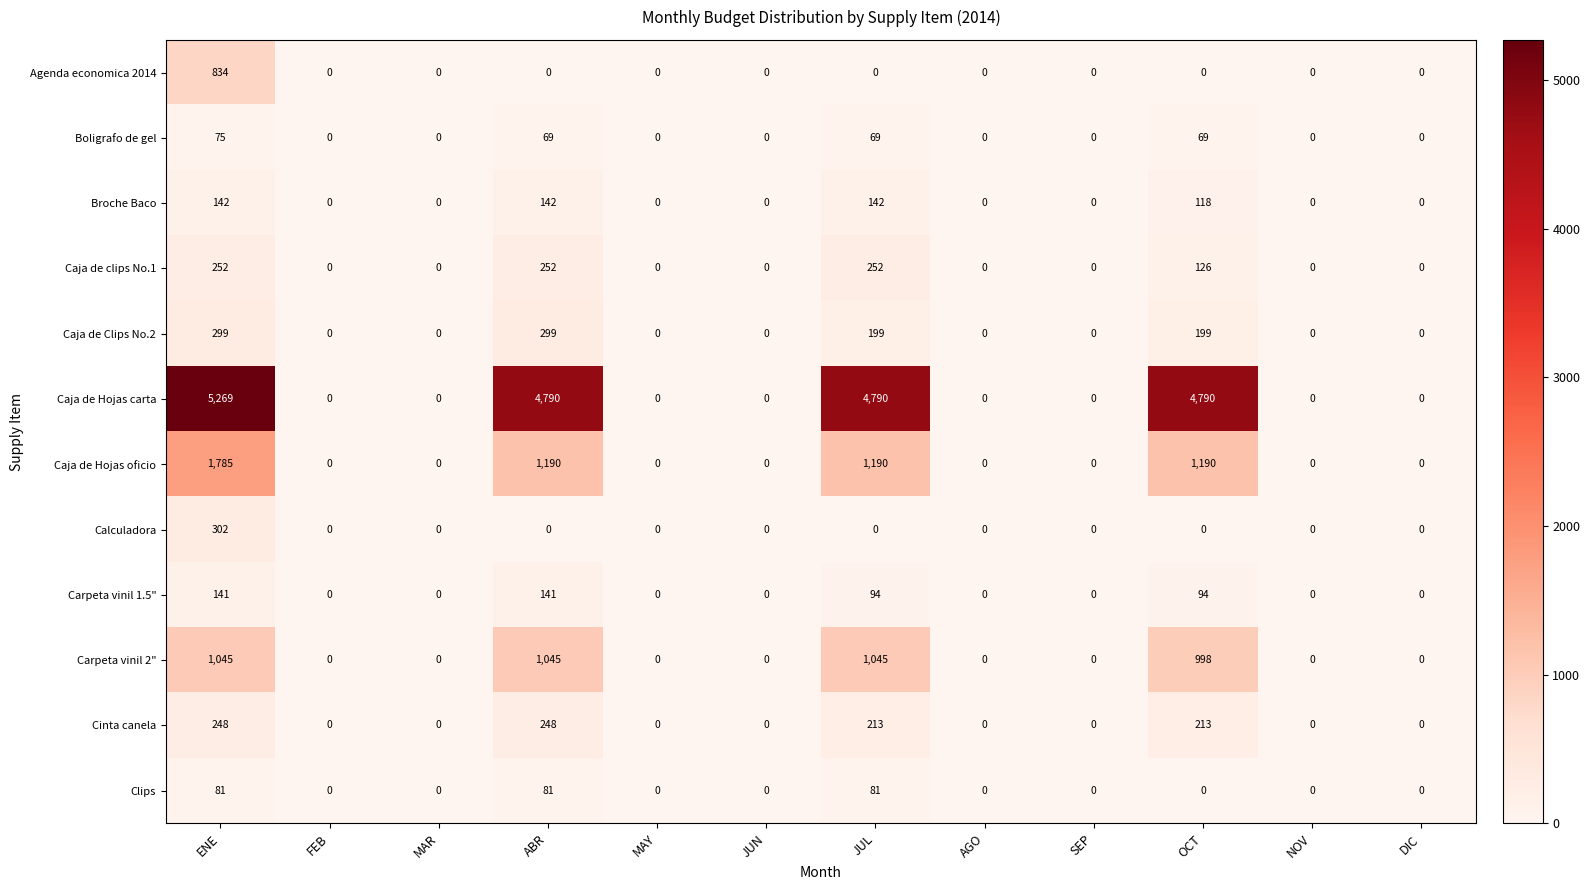

What is the sum of the Carpeta vinil 1.5" values at SEP and ABR?

141